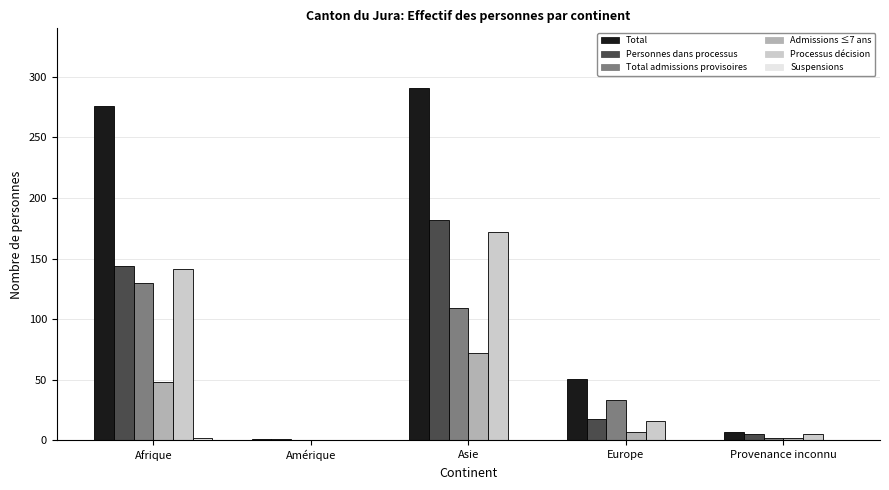

How many distinct data groups are displayed?

6